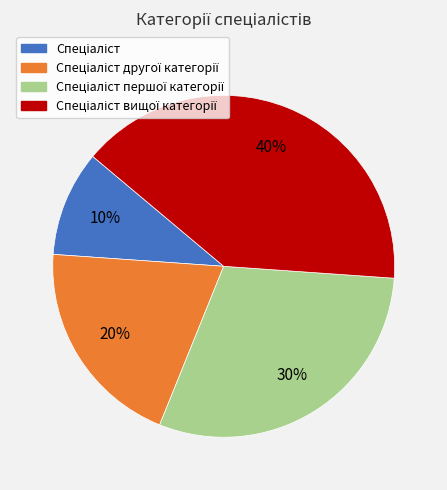

How many segments does this pie chart have?

4